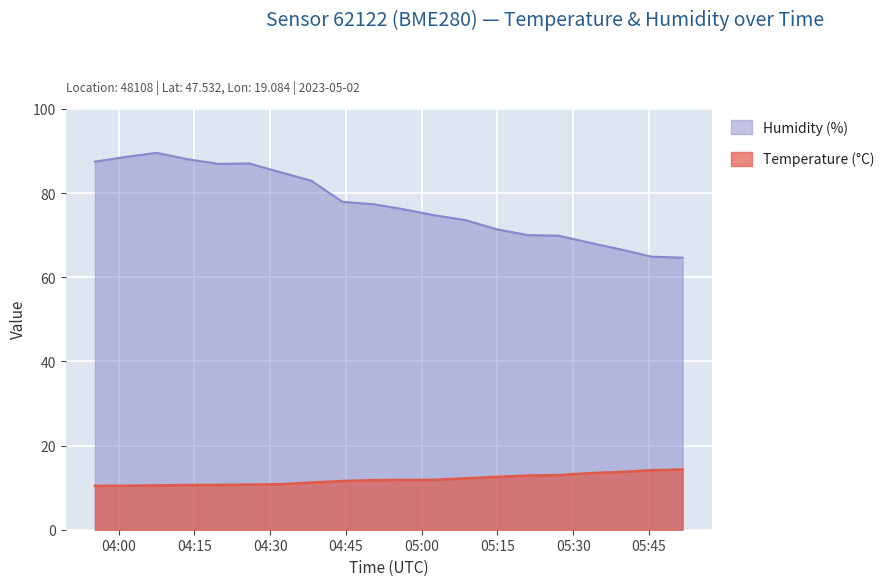

True or false: Temperature (°C) has more than 0 points higher than both neighbors.

False